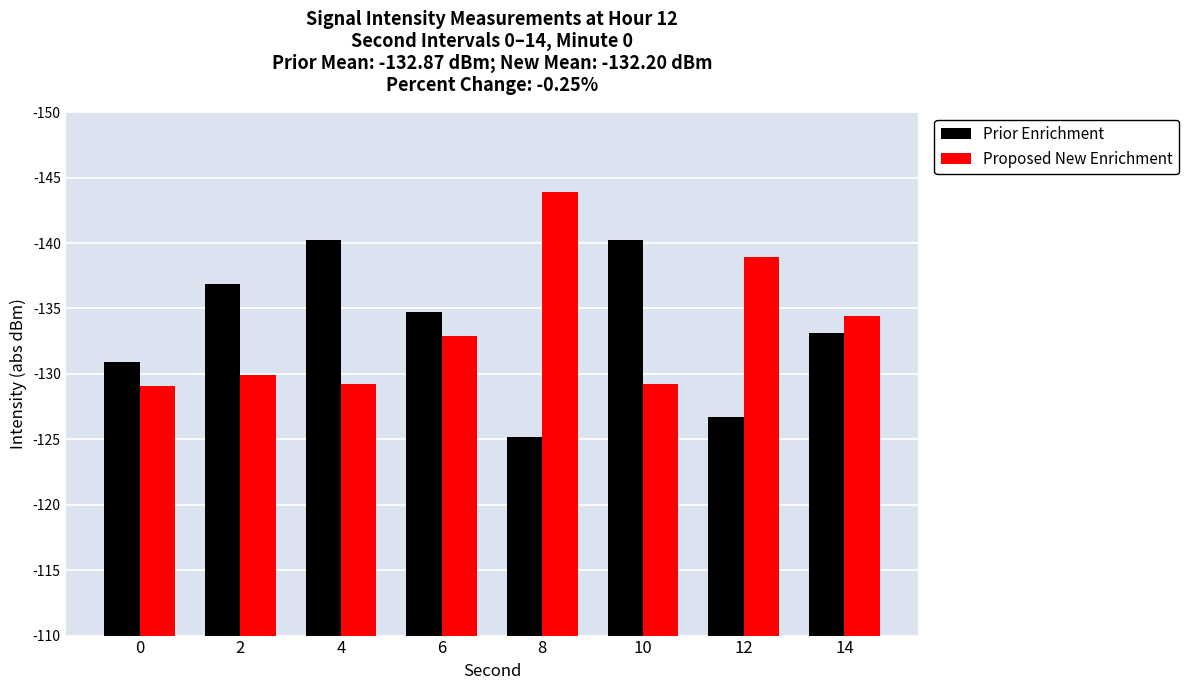

Which series has the largest range (max minus min)?

Prior Enrichment